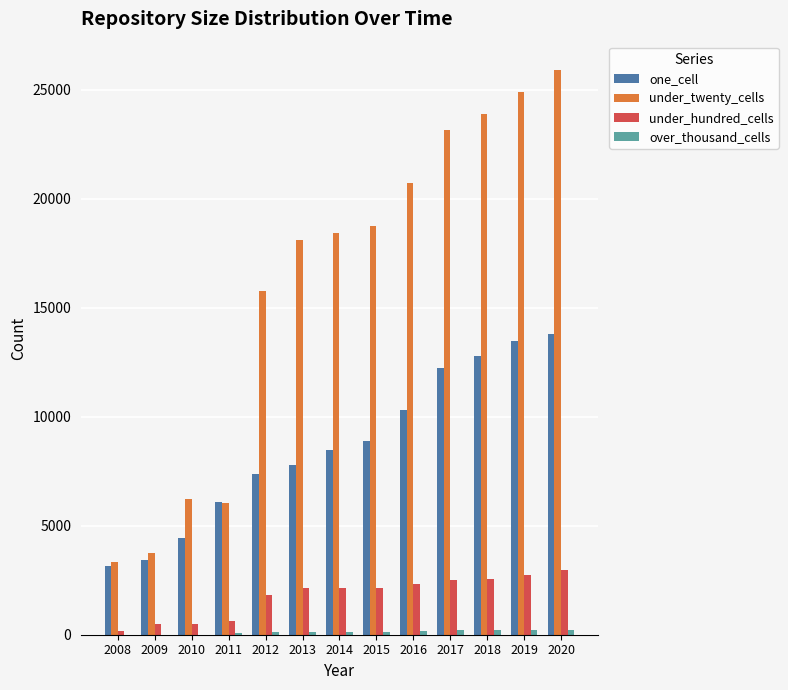

Between 2011 and 2015, which series saw the biggest shift?

under_twenty_cells